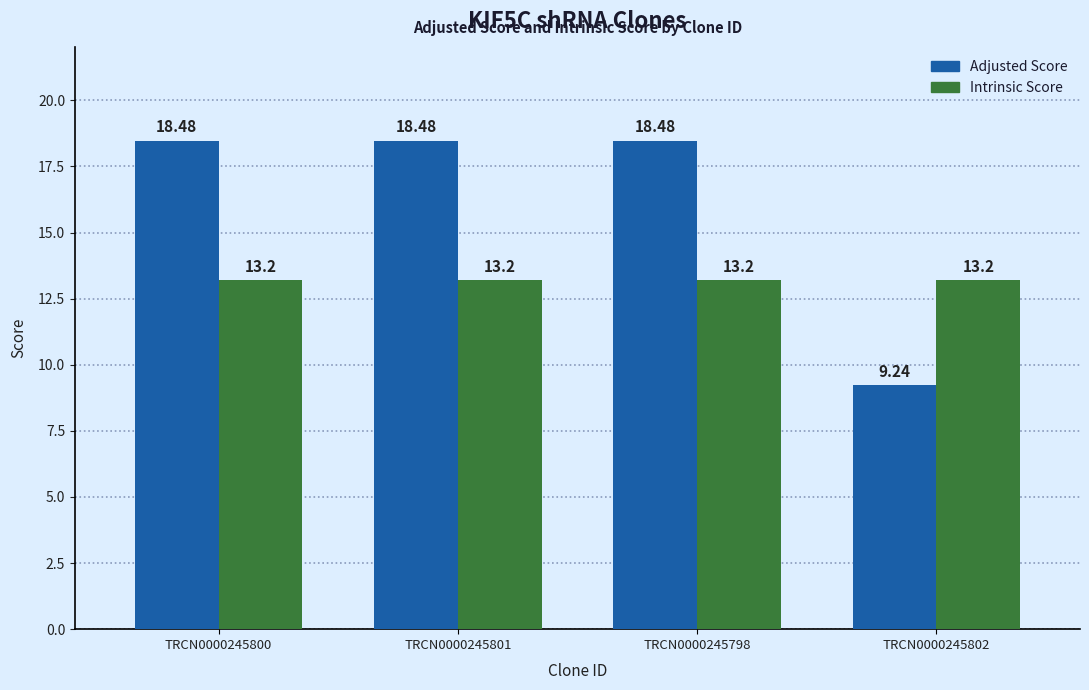

What is the average value of the Adjusted Score series?

16.2